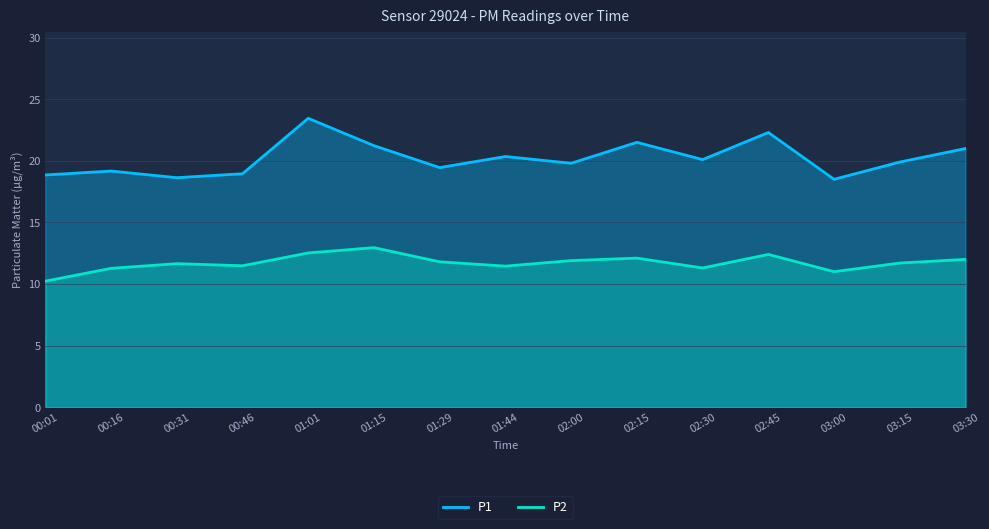

How many lines are shown in the chart?

2